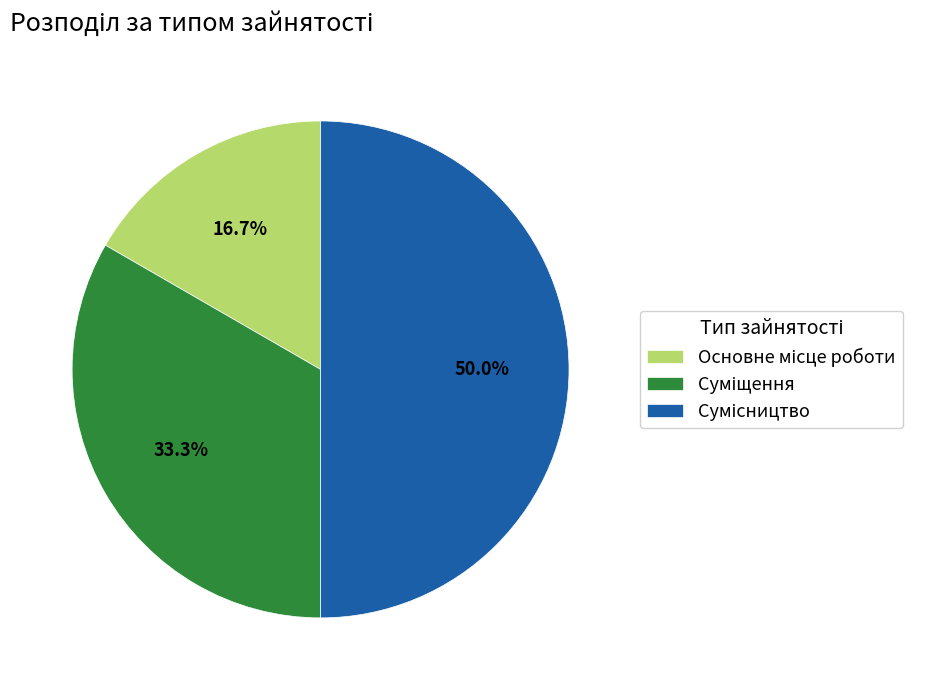

Which slice is the largest?

Сумісництво